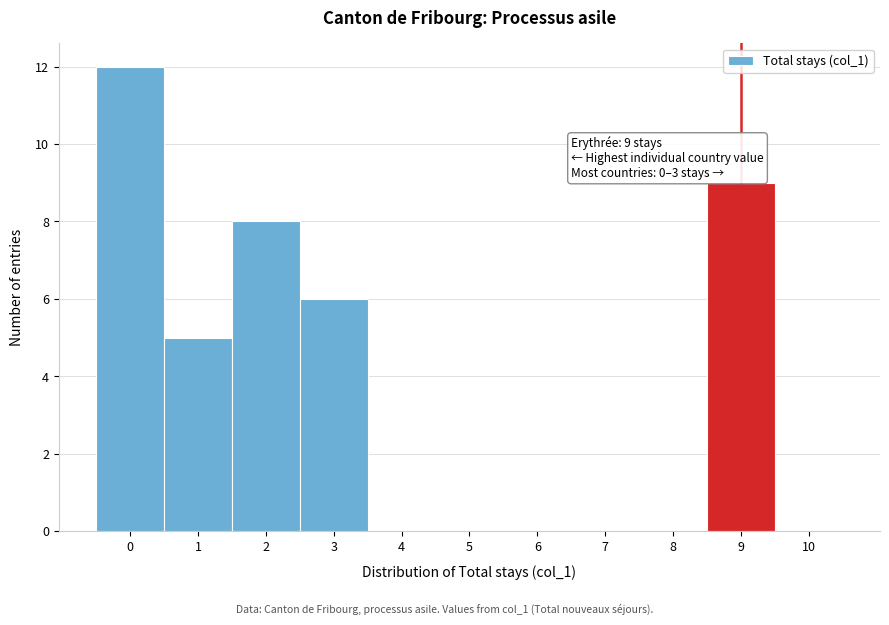

Over which range of the x-axis is the bar tallest?

-0.5 to 0.5